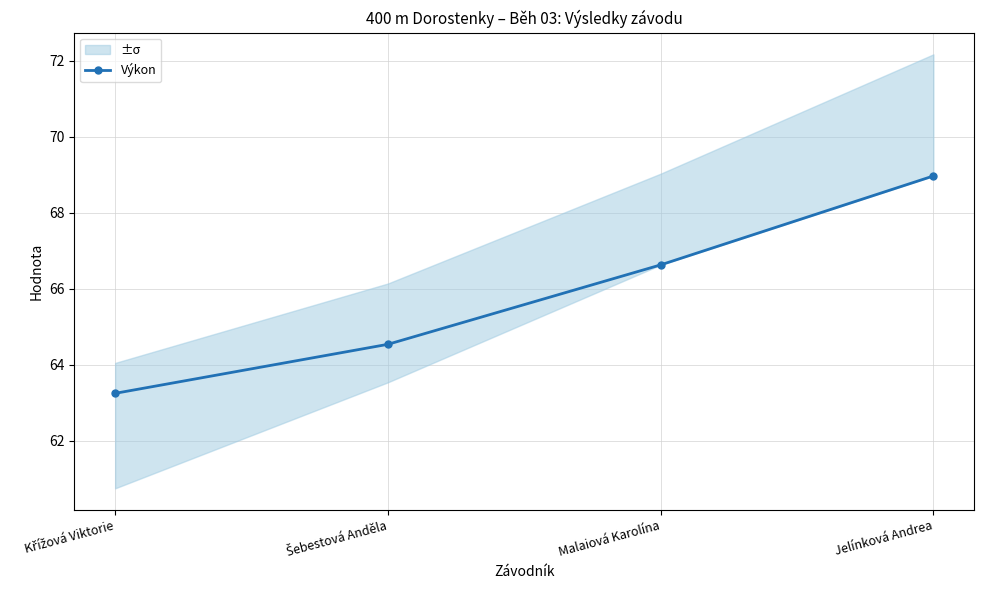

What is the label of the 2nd point from the left?

Šebestová Anděla